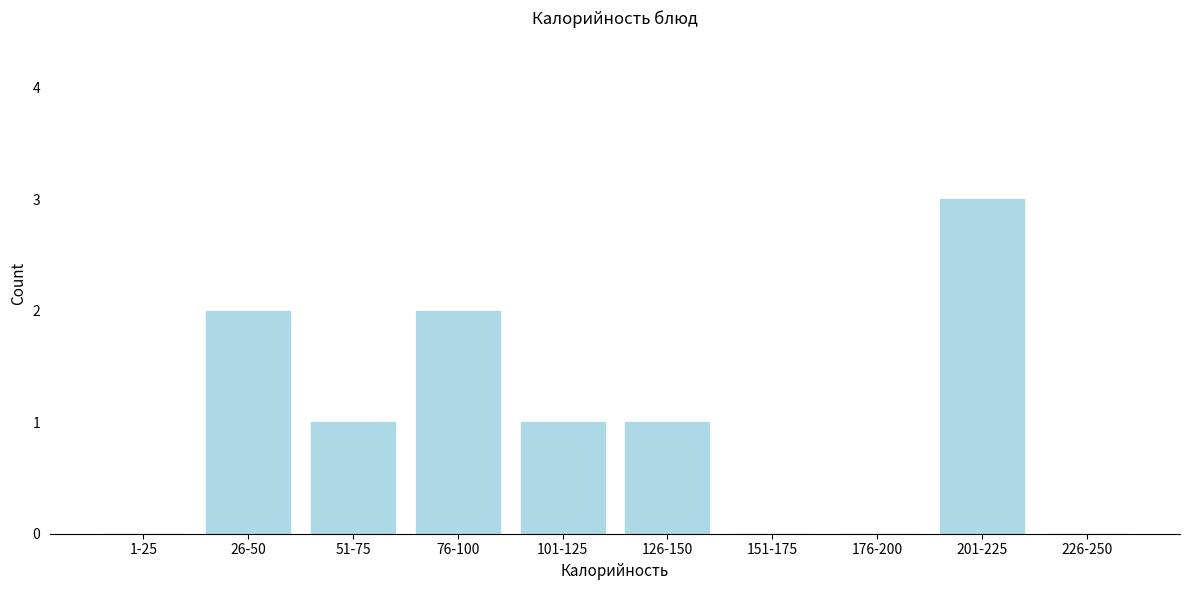

Reading left to right, transcribe all the data shown in this chart.

1-25=0	26-50=2	51-75=1	76-100=2	101-125=1	126-150=1	151-175=0	176-200=0	201-225=3	226-250=0